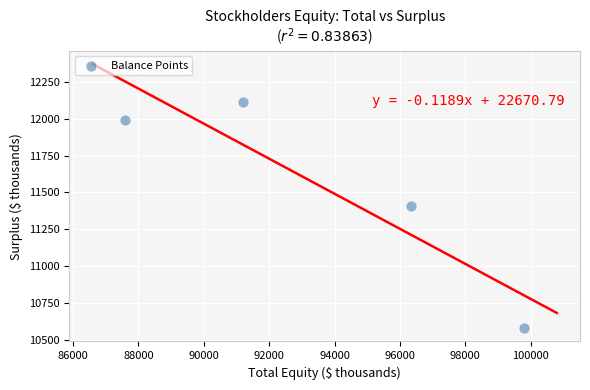

What is the range of Y values (max minus min)?

1538